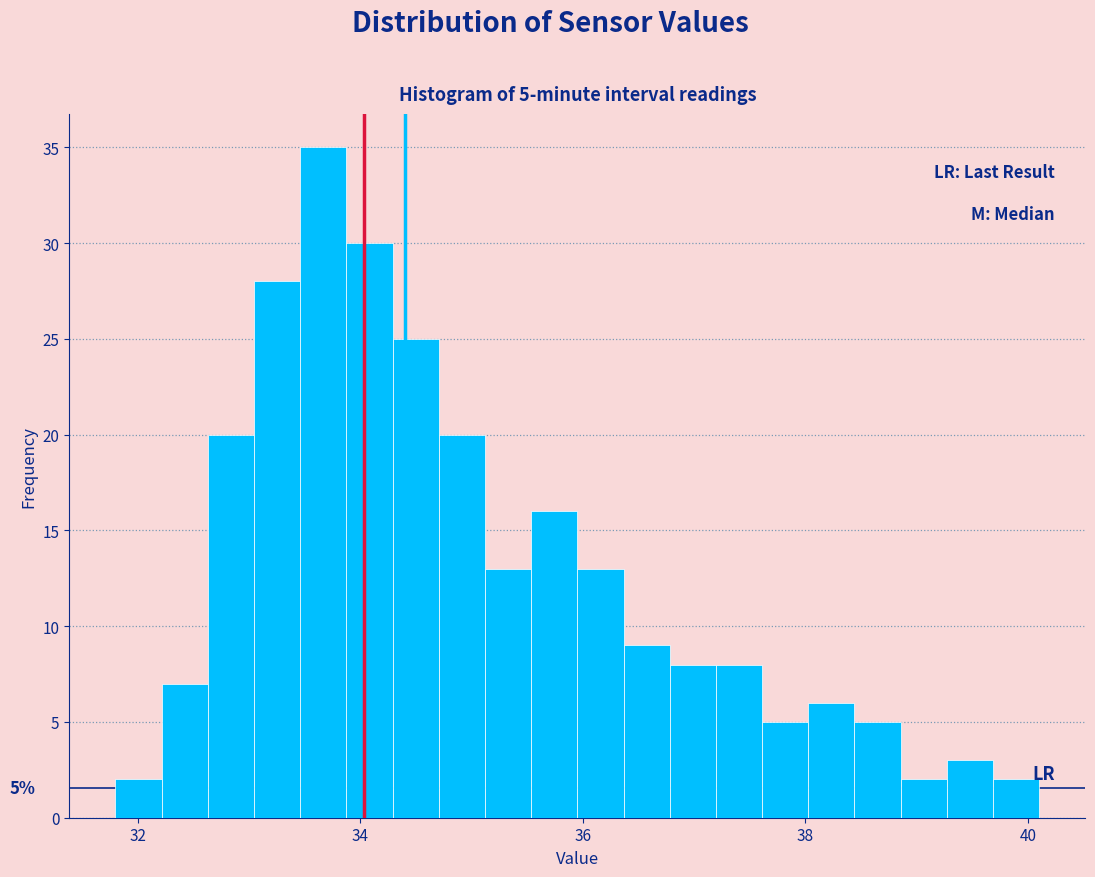

Read against the x-axis, roughly where is the centre of the tallest bar?

33.6